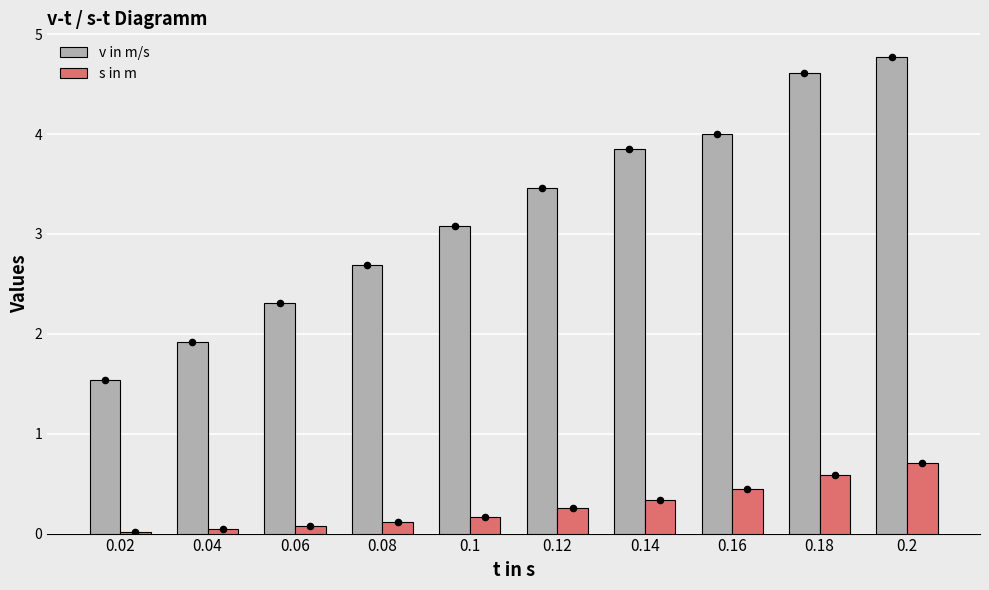

What is the total value across all series at 0.04?

2.0